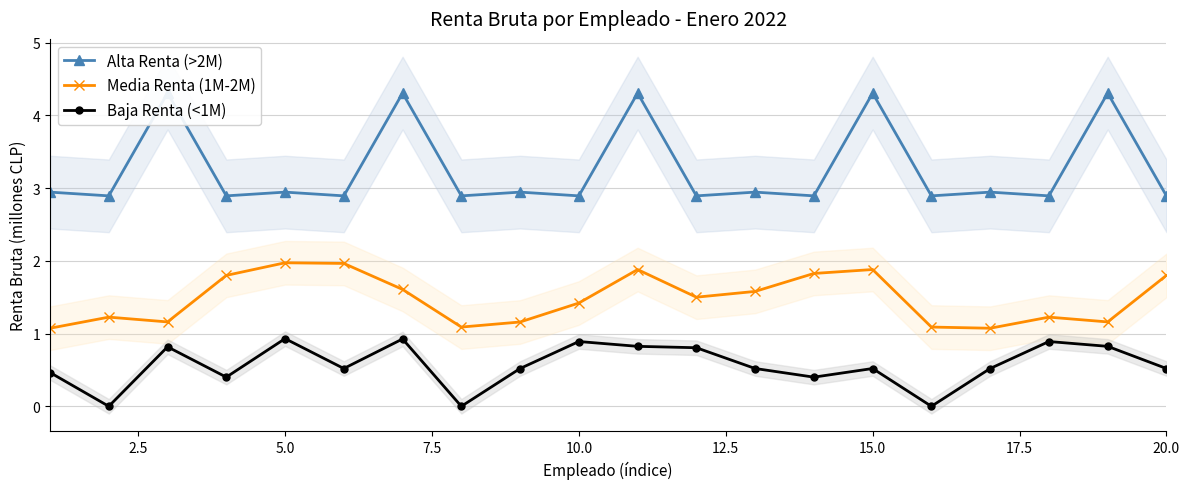

The Baja Renta (<1M) series shows 0.5 at 15.0. True or false?

True